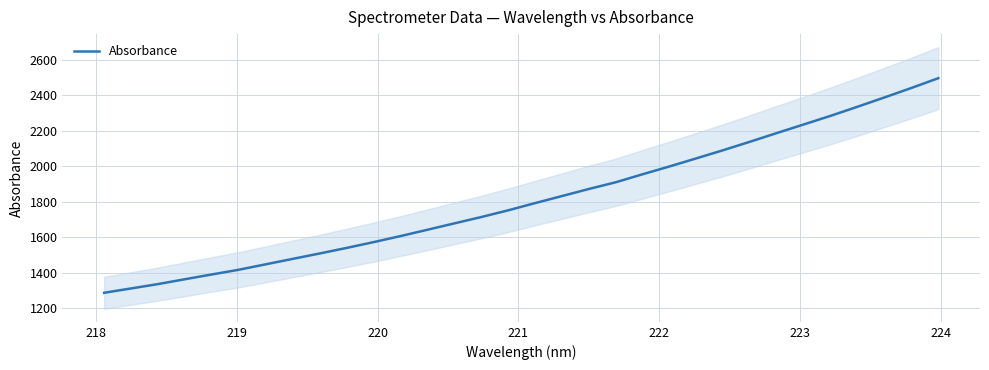

How many data points does each series have?

32